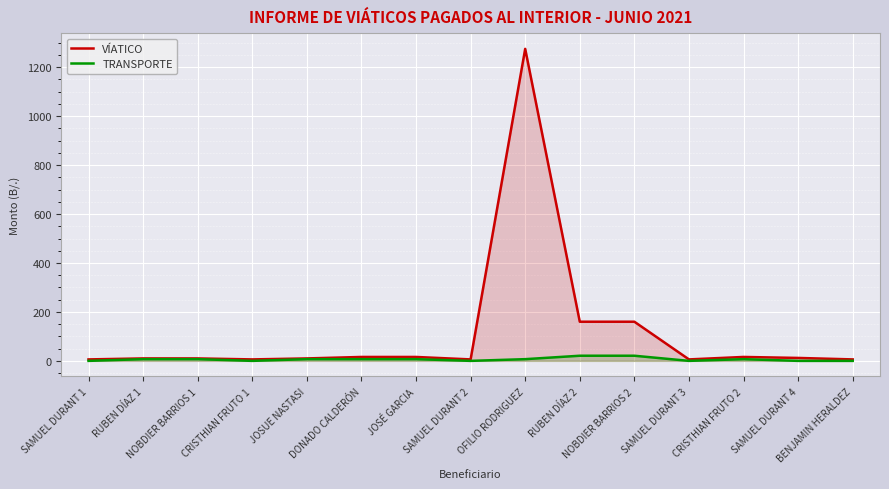

In VÍATICO, how many points are lower than both neighbors (excluding endpoints)?

3